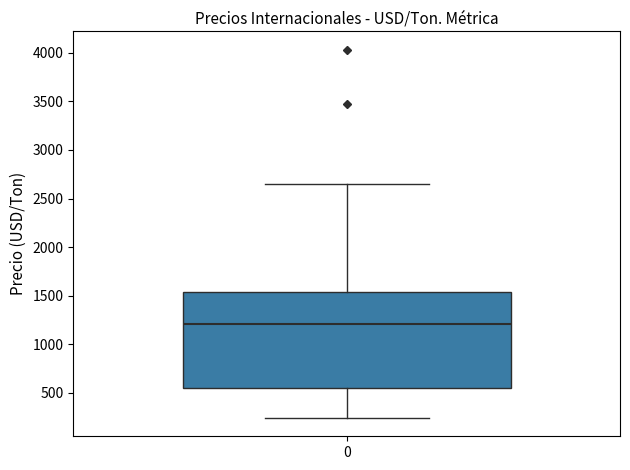

Transcribe this box plot: give where the median line is, the range the box spans, and where the two whiskers end, as read against the y-axis. The values are not printed on the chart, so give them approximately, as read against the axis.

median 1200, box 550 to 1550, whiskers 250 to 2650